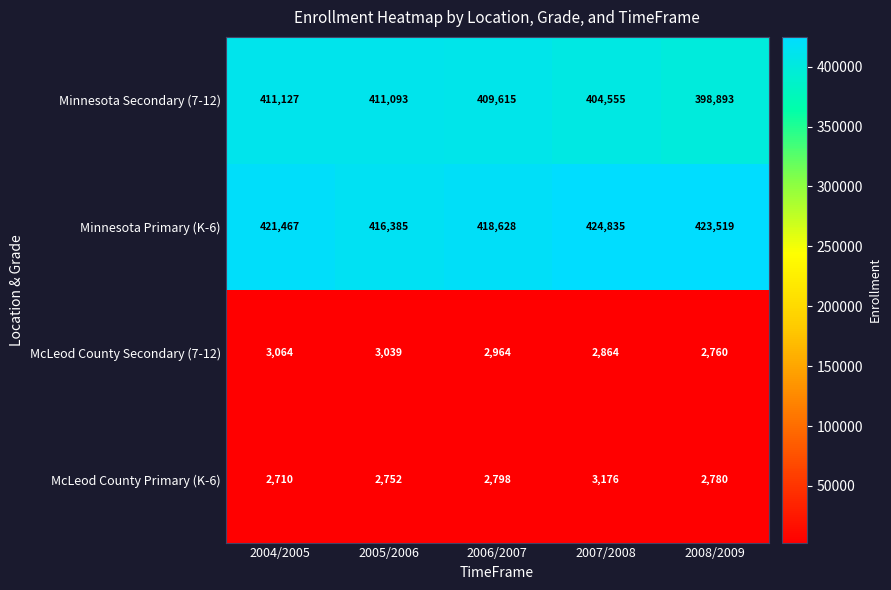

Which label corresponds to the smallest value in the chart?

2004/2005